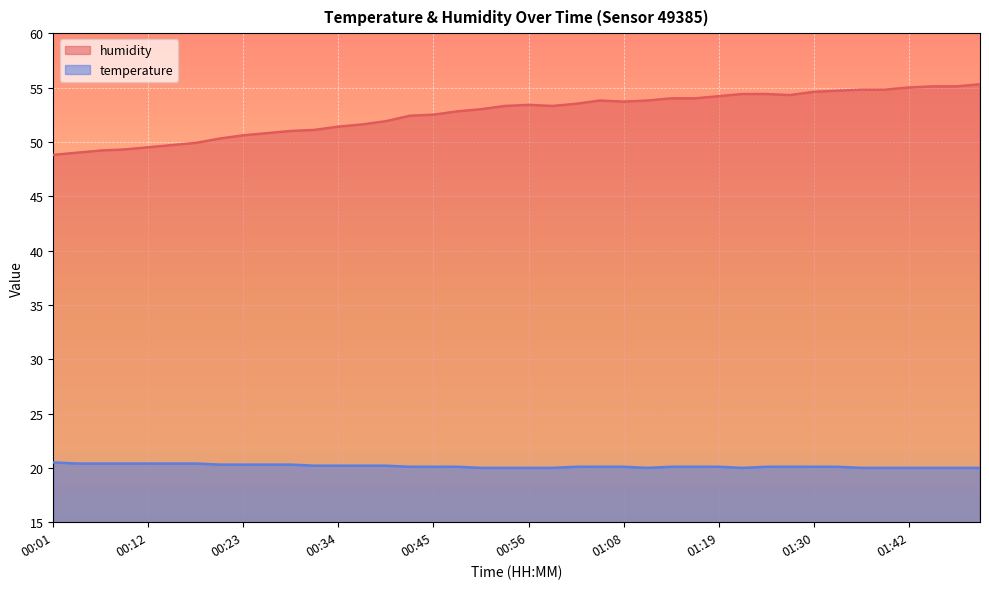

The humidity series shows 53.7 at 01:08. True or false?

True